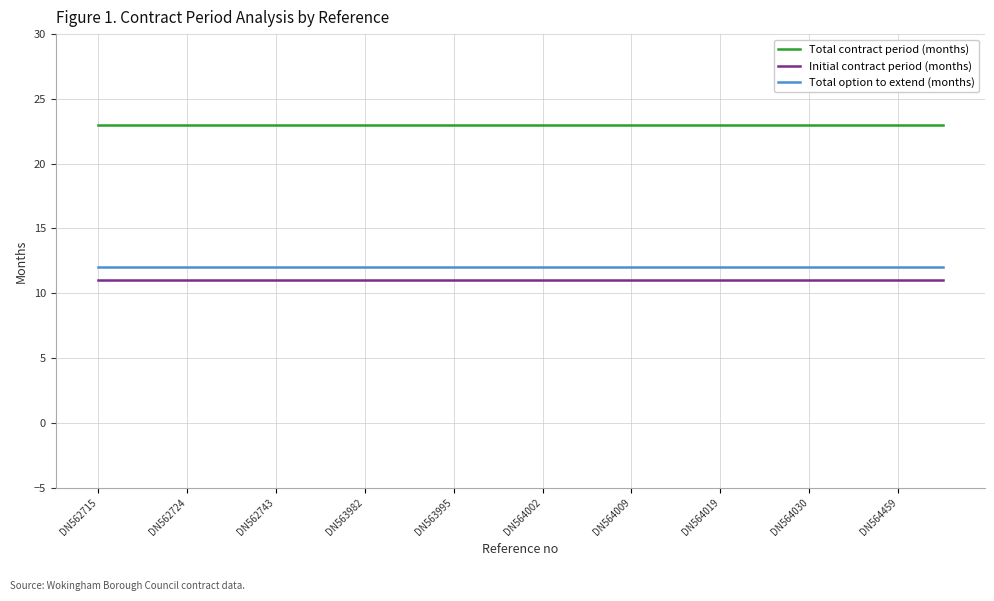

What are all the series names shown in the legend?

Total contract period (months), Initial contract period (months), Total option to extend (months)